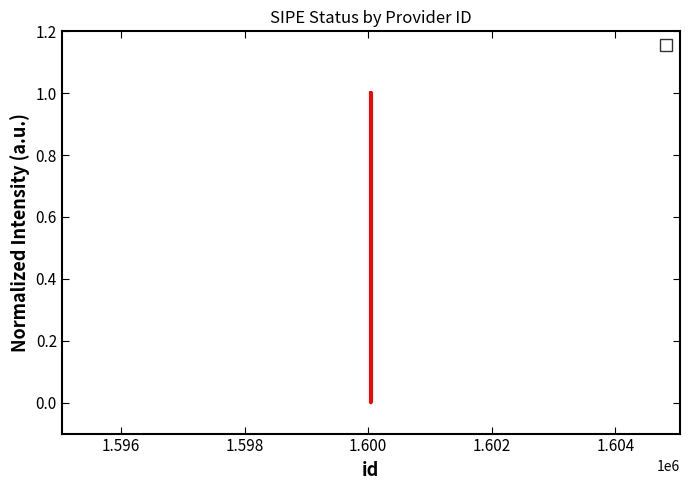

What is the change in value from 1600046 to 1600043?

-1